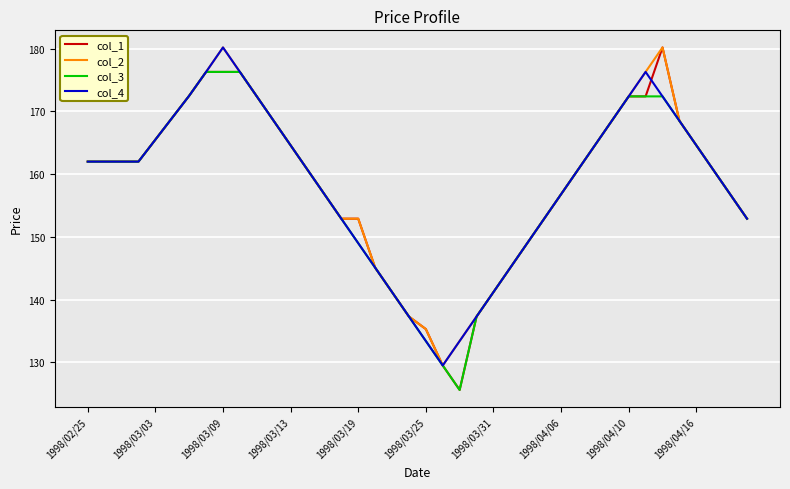

How many lines are shown in the chart?

4